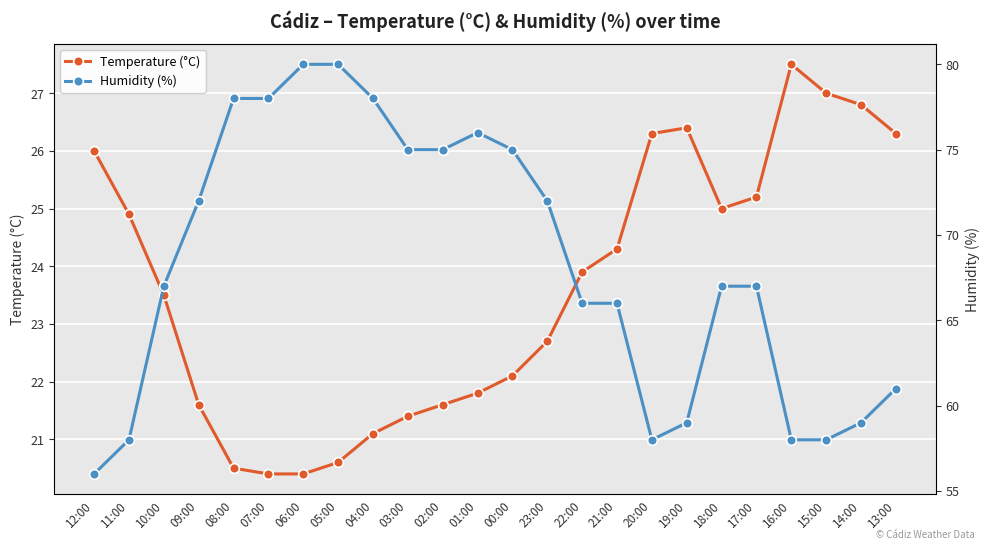

Which category has the lowest value in the Temperature (°C) series?

07:00